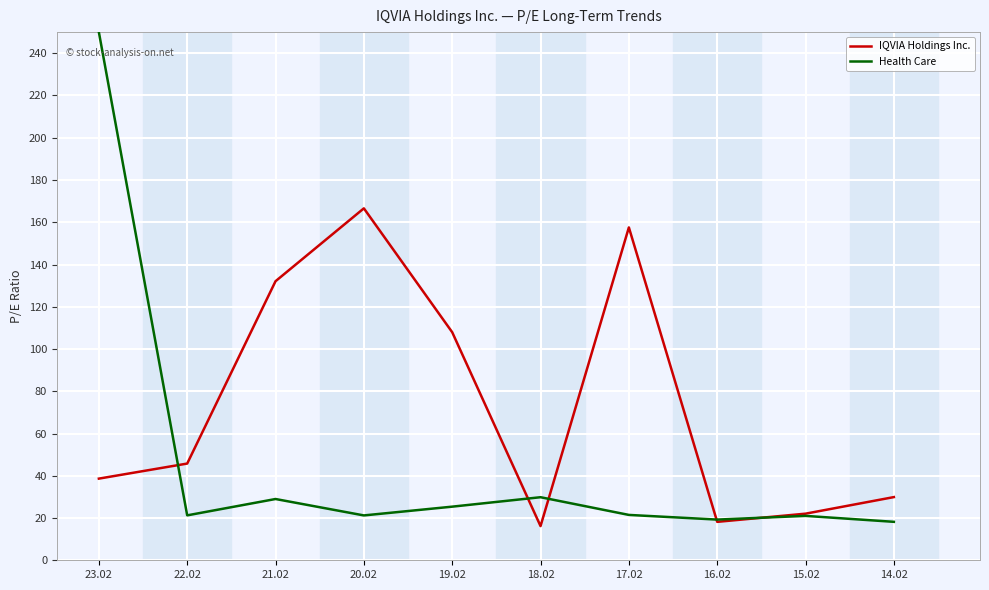

How many distinct data groups are displayed?

2